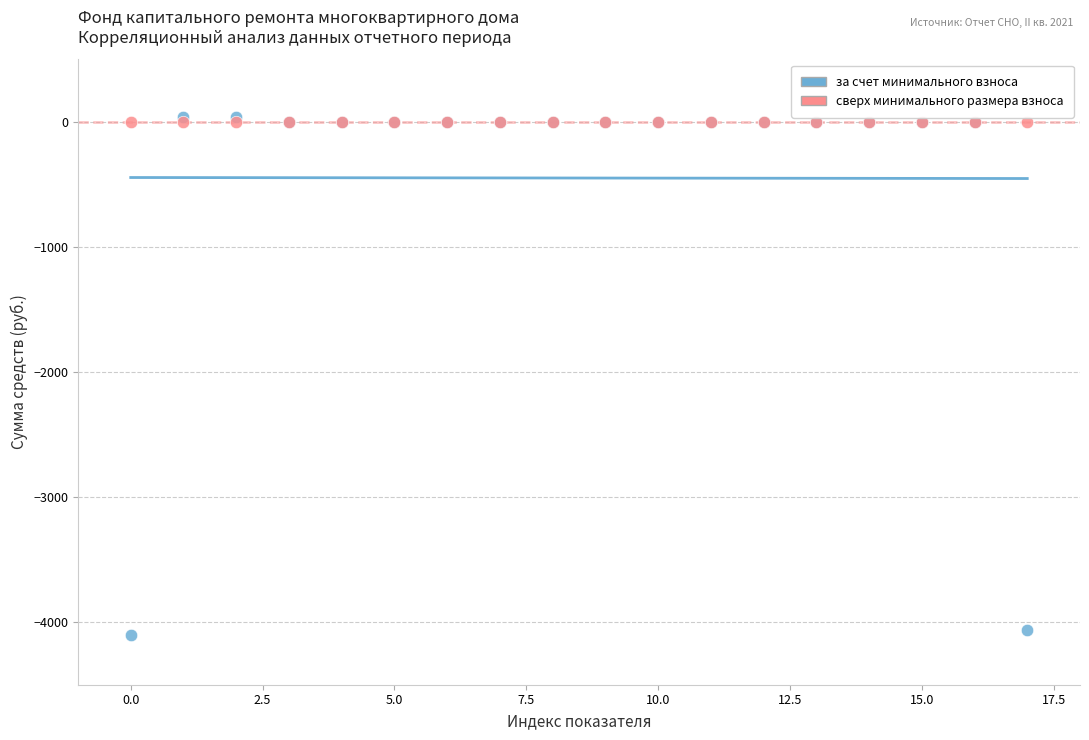

What are all the series names shown in the legend?

за счет минимального взноса, сверх минимального размера взноса